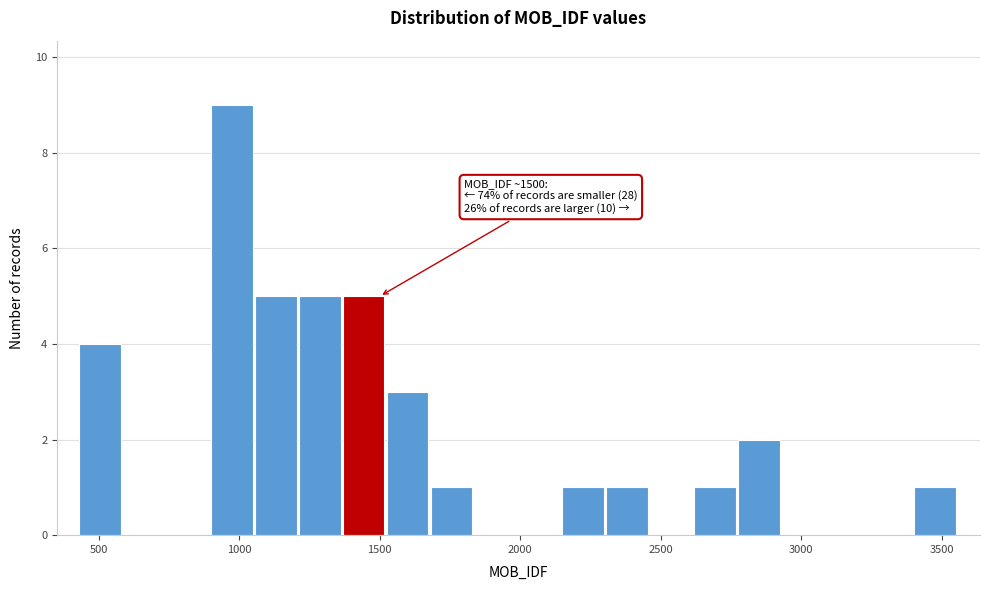

Read against the x-axis, roughly where is the centre of the tallest bar?

950